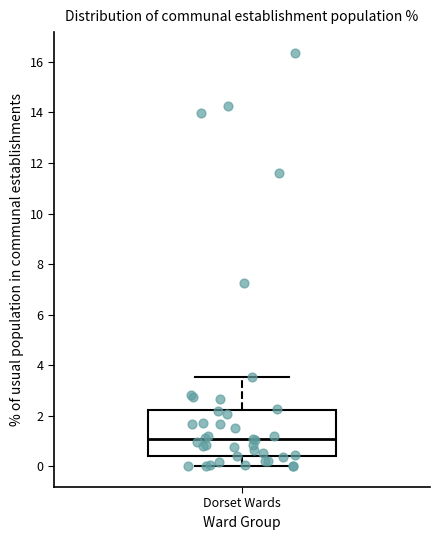

Read this box plot against the y-axis: the position of the median line, the range covered by the box, and the ends of both whiskers. The values are not printed on the chart, so give them approximately, as read against the axis.

median 1.0, box 0.4 to 2.2, whiskers 0.0 to 3.6